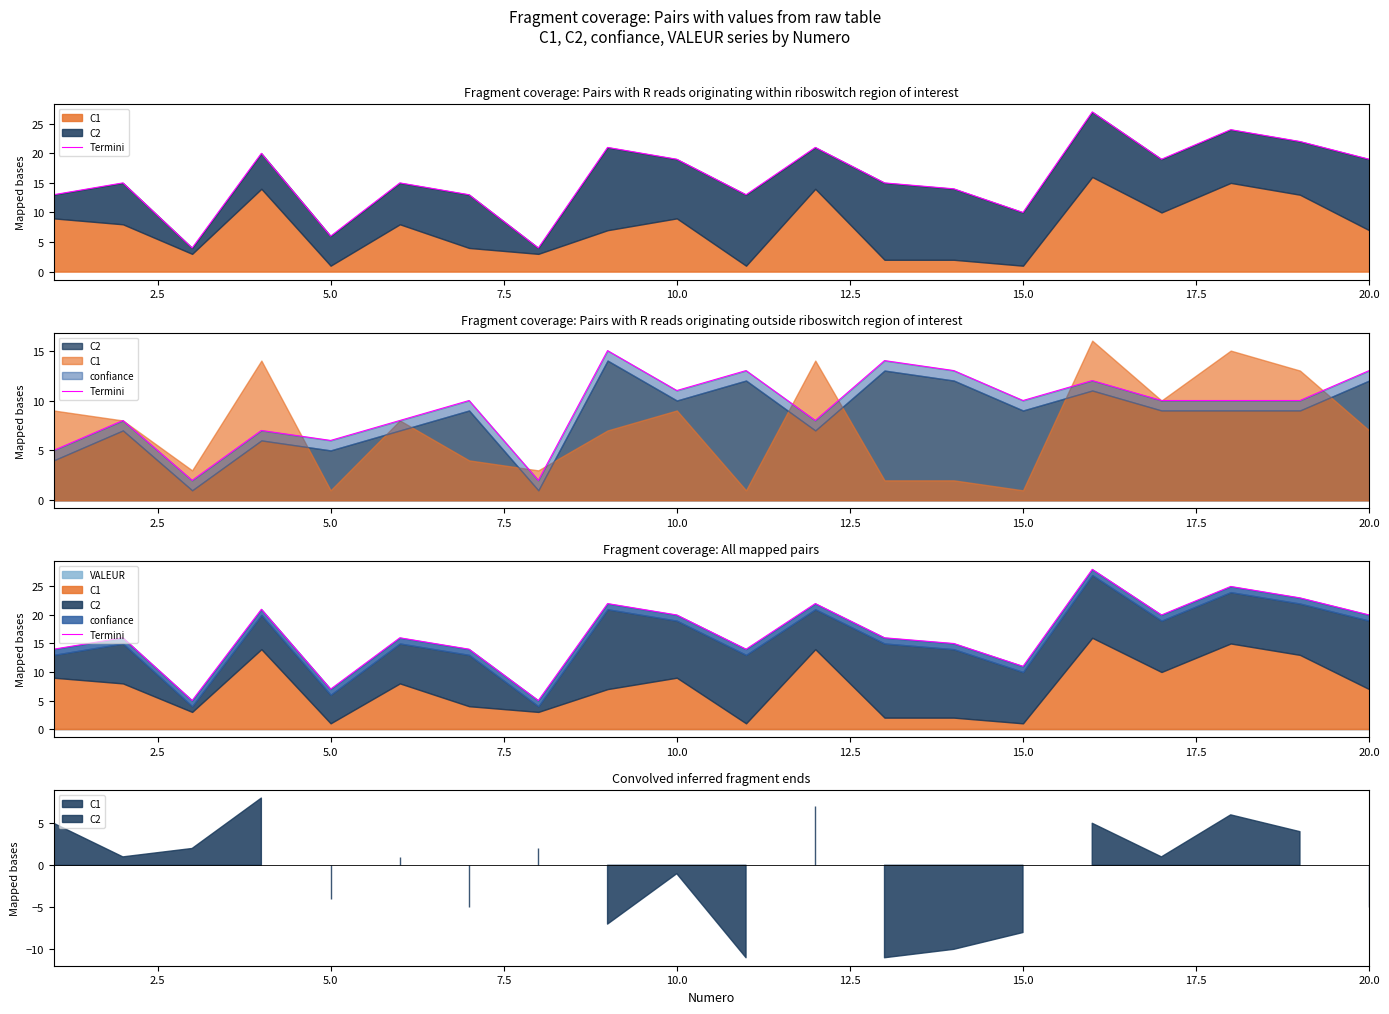

How many interior local peaks (higher than both neighbors) does the data have?

7